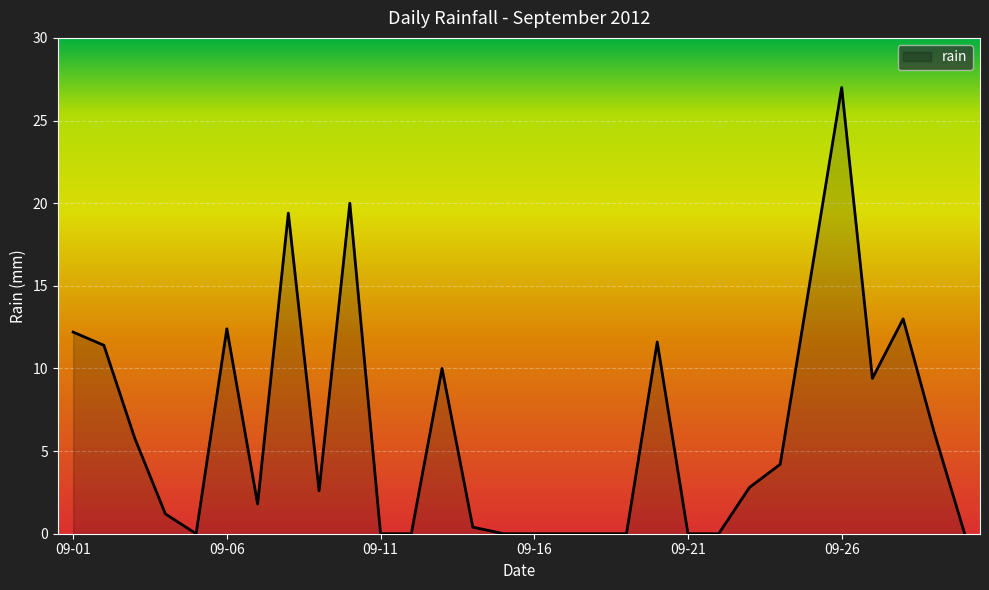

What is the maximum value shown in the chart?

27.0